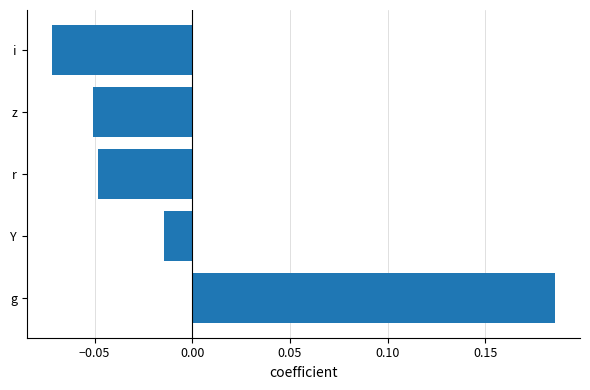

True or false: the data shows 0.3 at g.

False